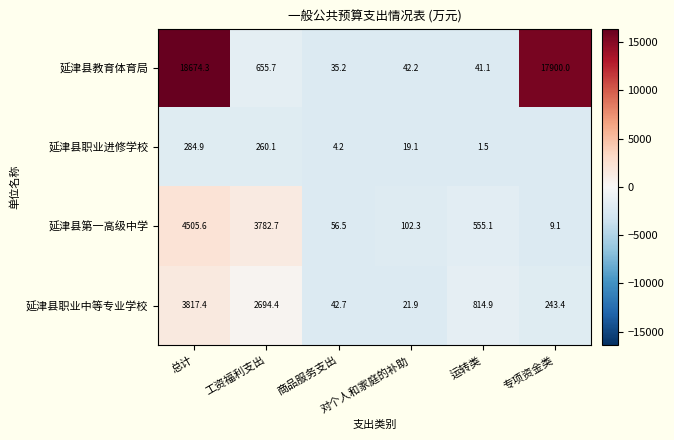

How many data points in 延津县教育体育局 are less than 655?

3